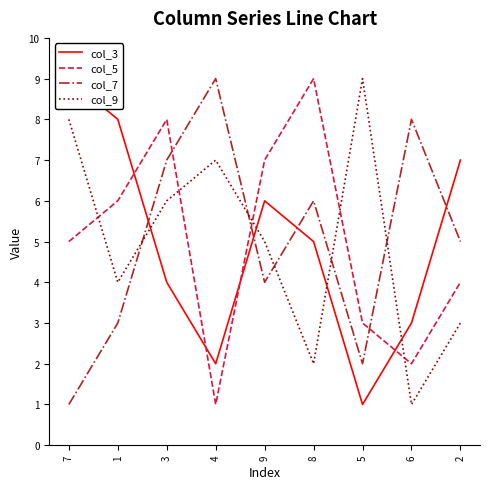

How many data points in col_7 are above 5?

4